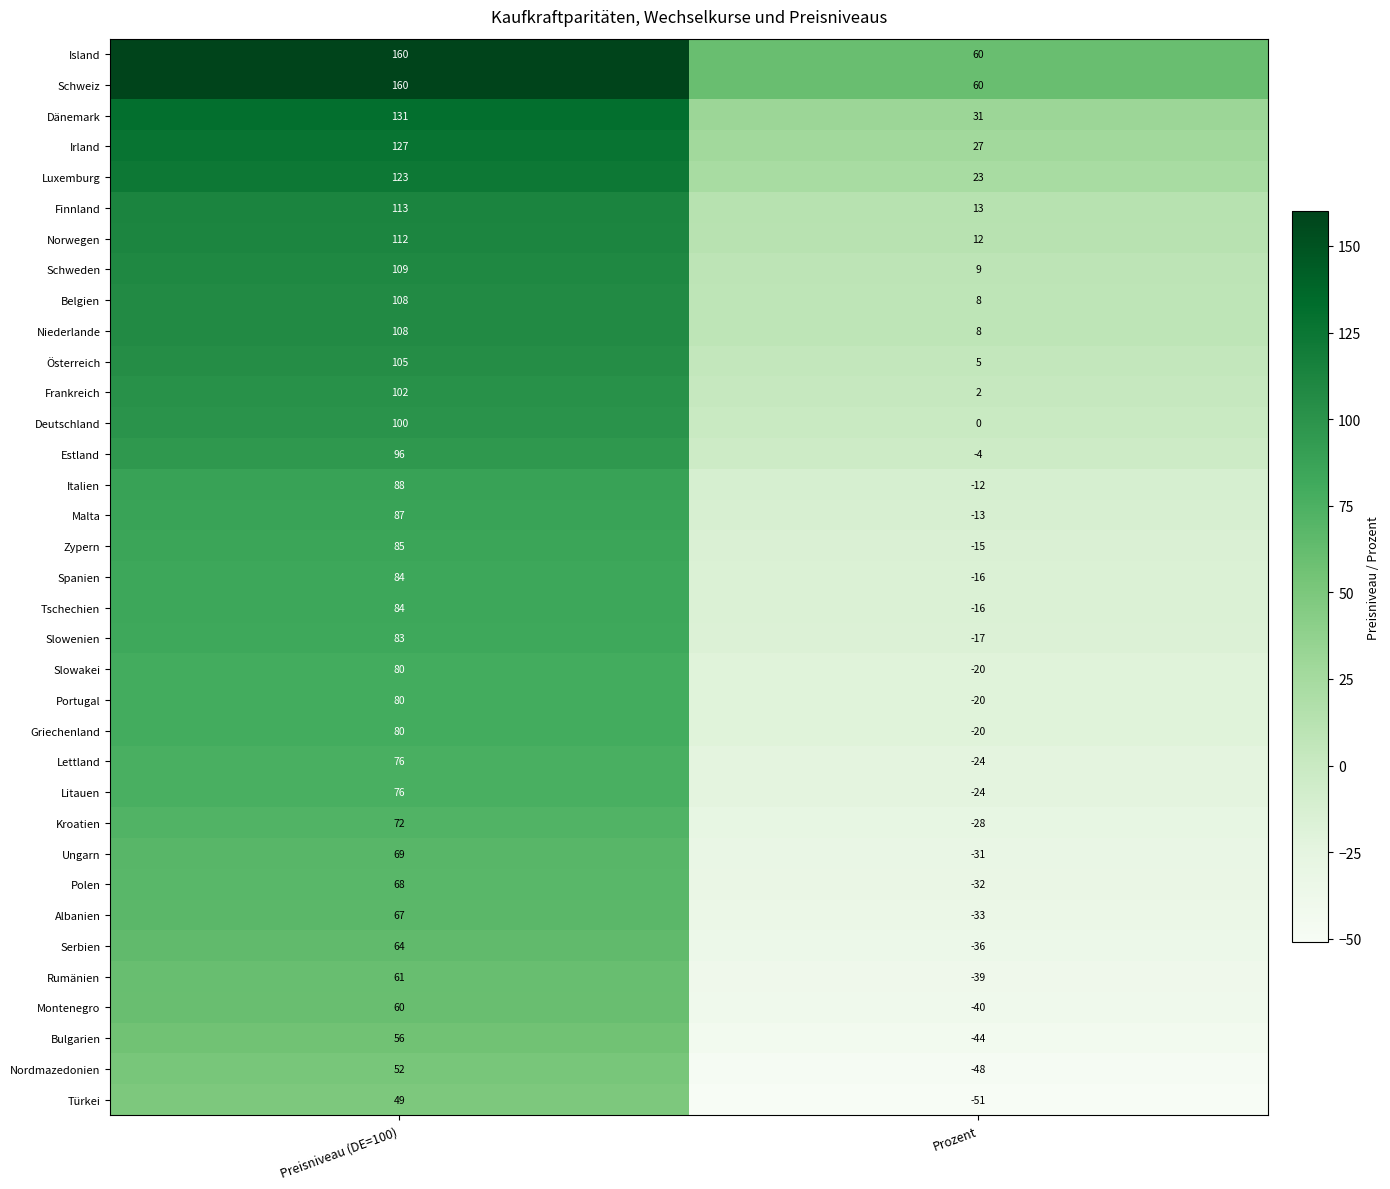

What is the minimum value shown in the chart?

-51